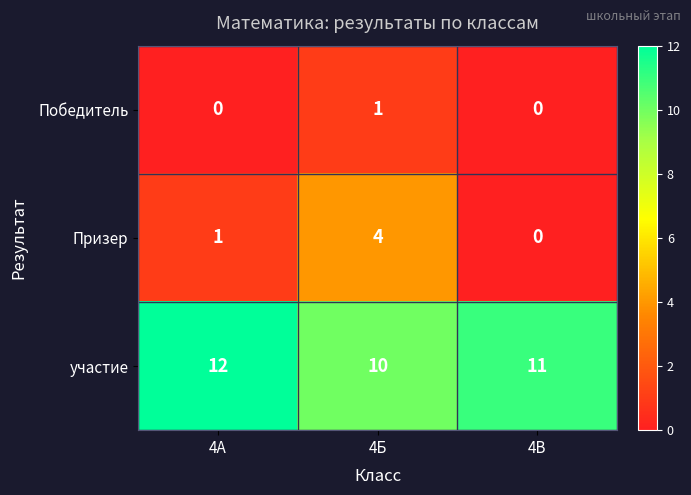

Rank the series by their maximum value, from highest to lowest.

участие, Призер, Победитель